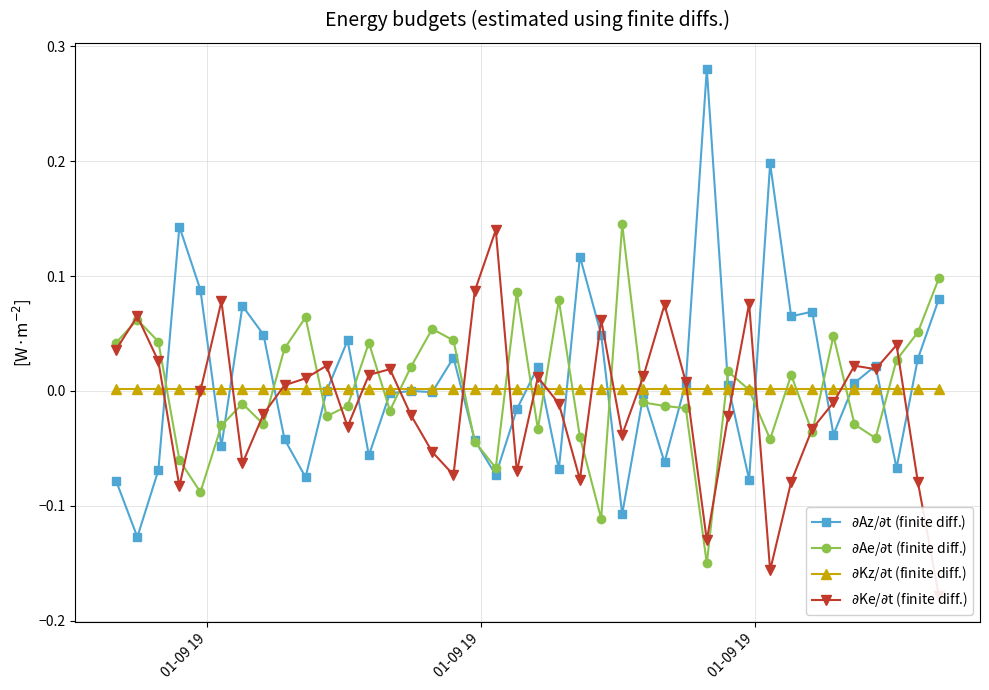

What are all the series names shown in the legend?

$\partial$Az/$\partial$t (finite diff.), $\partial$Ae/$\partial$t (finite diff.), $\partial$Kz/$\partial$t (finite diff.), $\partial$Ke/$\partial$t (finite diff.)